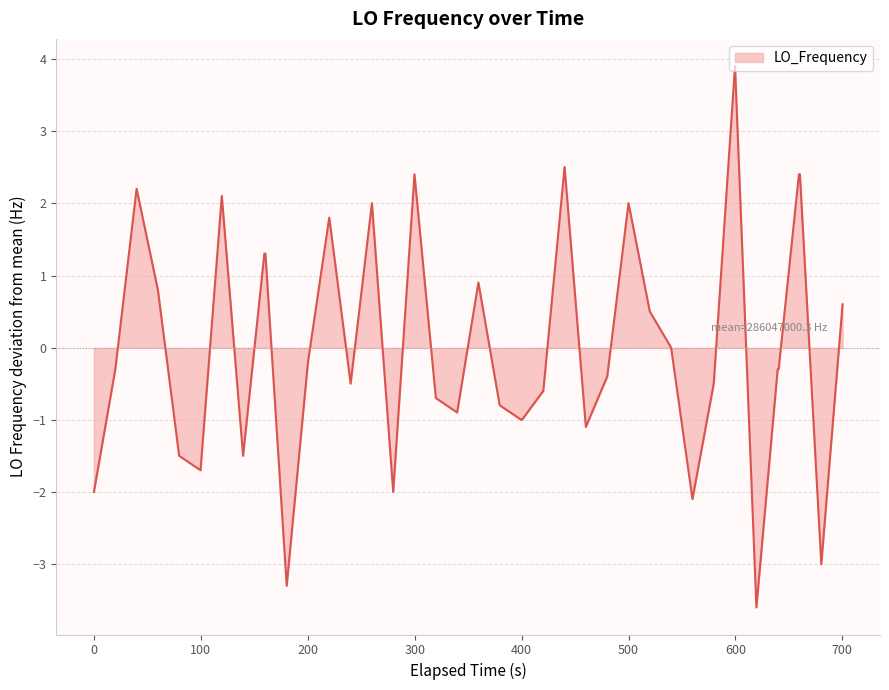

How many lines are shown in the chart?

1